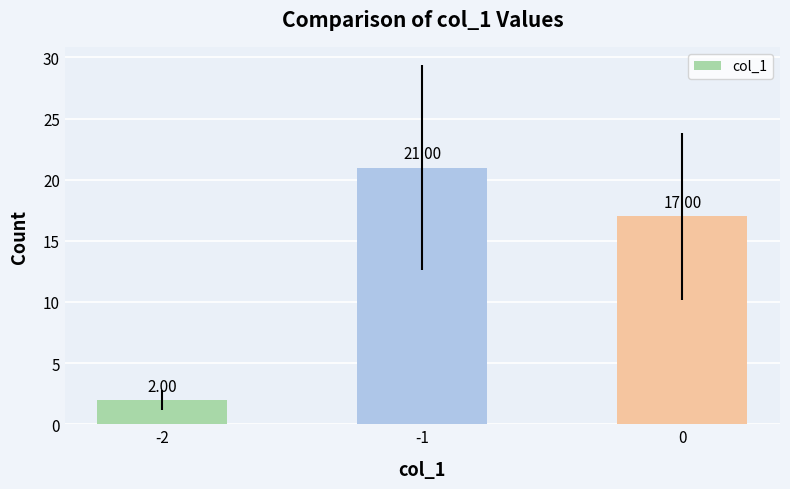

List the labels in order of value, smallest first.

-2, 0, -1